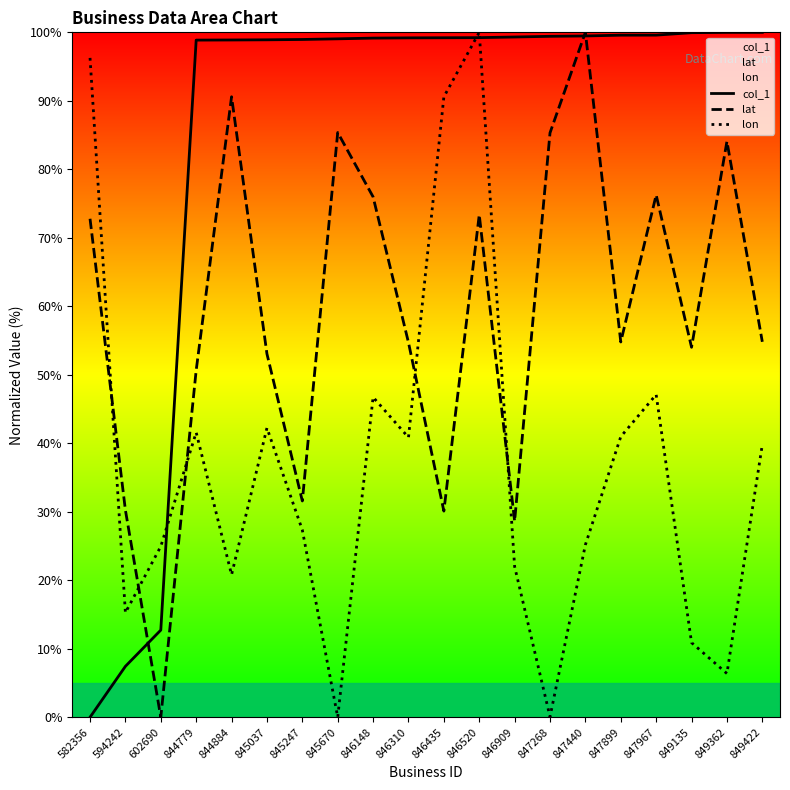

What is the value of the lat point at the 19th from the left?

84.1